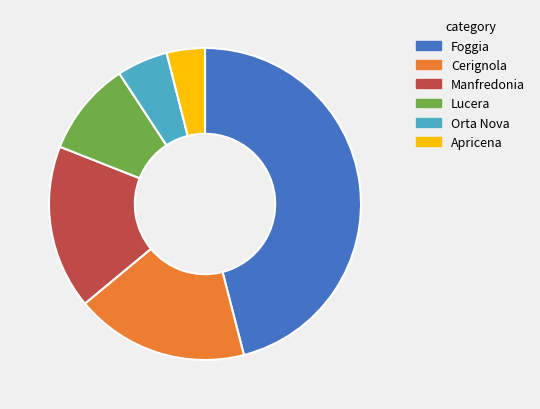

Is it true that Cerignola is 18% of the pie?

True